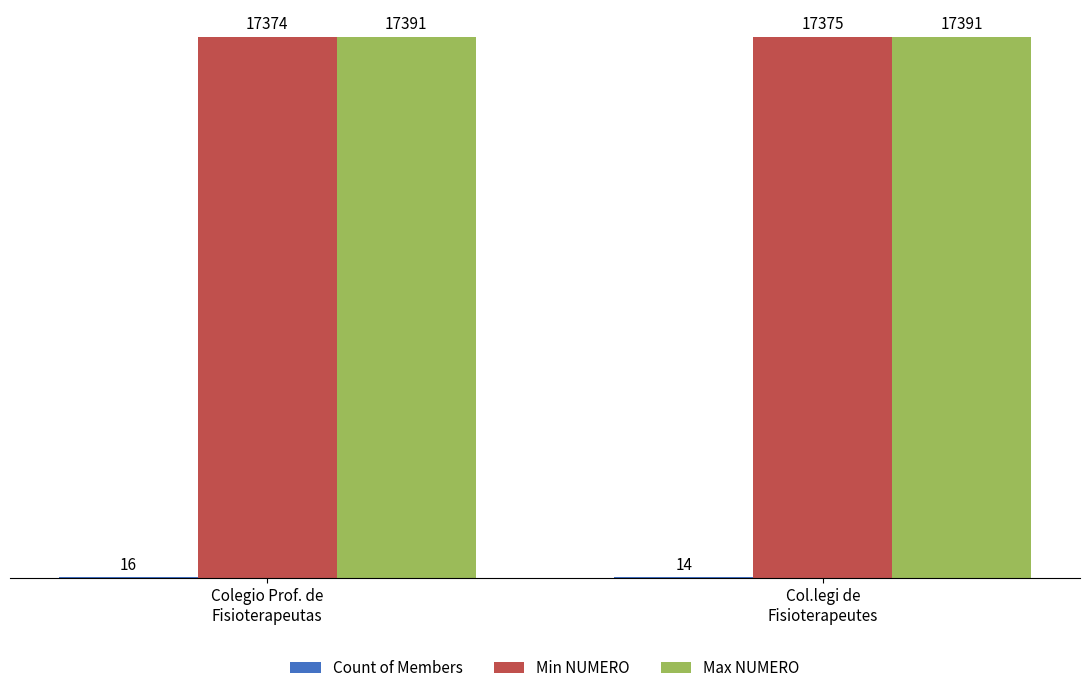

What is the sum of all Max NUMERO values?

34782